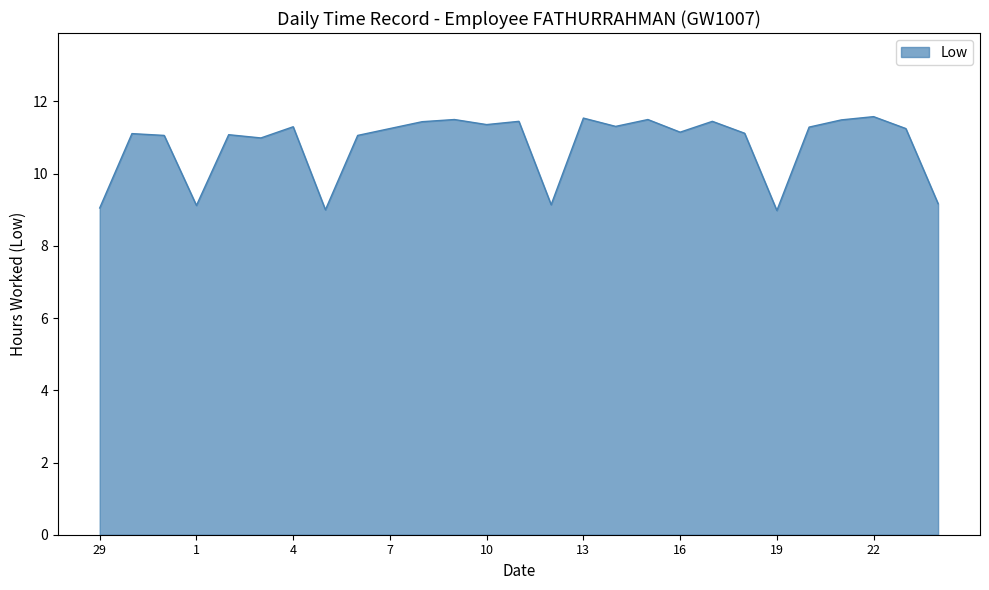

What is the maximum value shown in the chart?

11.6